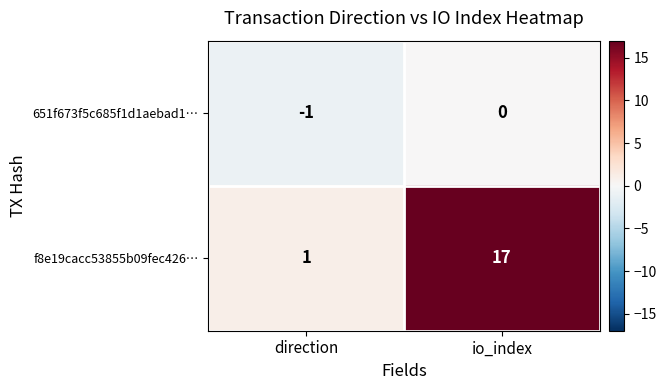

Reading left to right, transcribe all the data shown in this chart.

651f673f5c685f1d1aebad1…: -1	0
f8e19cacc53855b09fec426…: 1	17